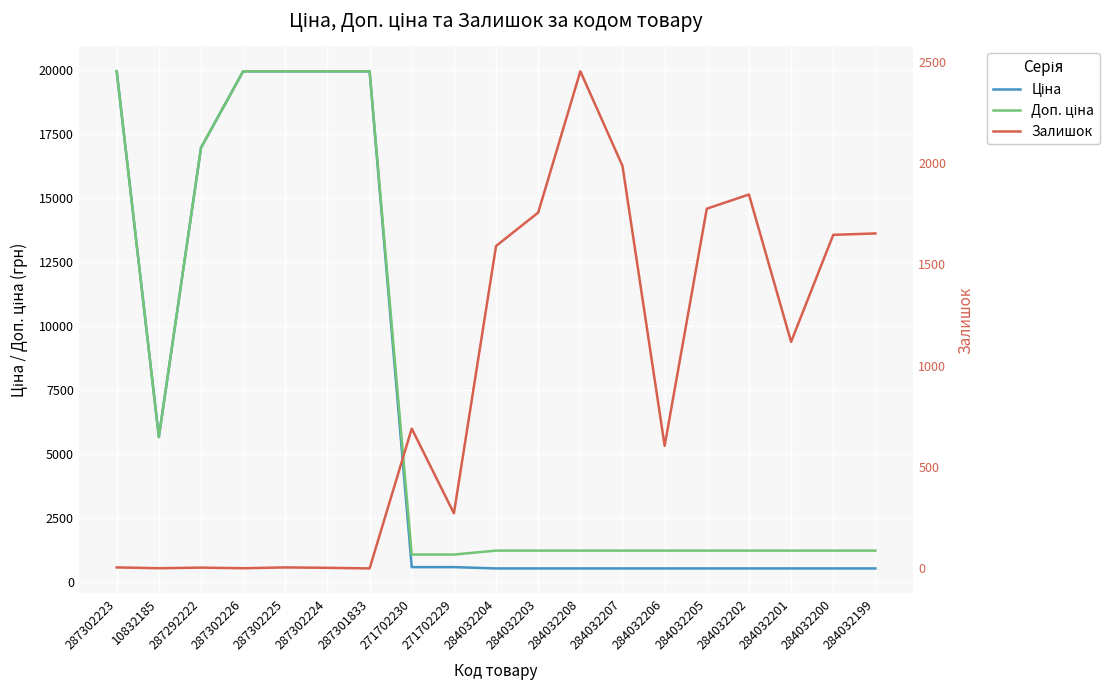

True or false: Залишок has a value of 982.0 at 284032200.

False